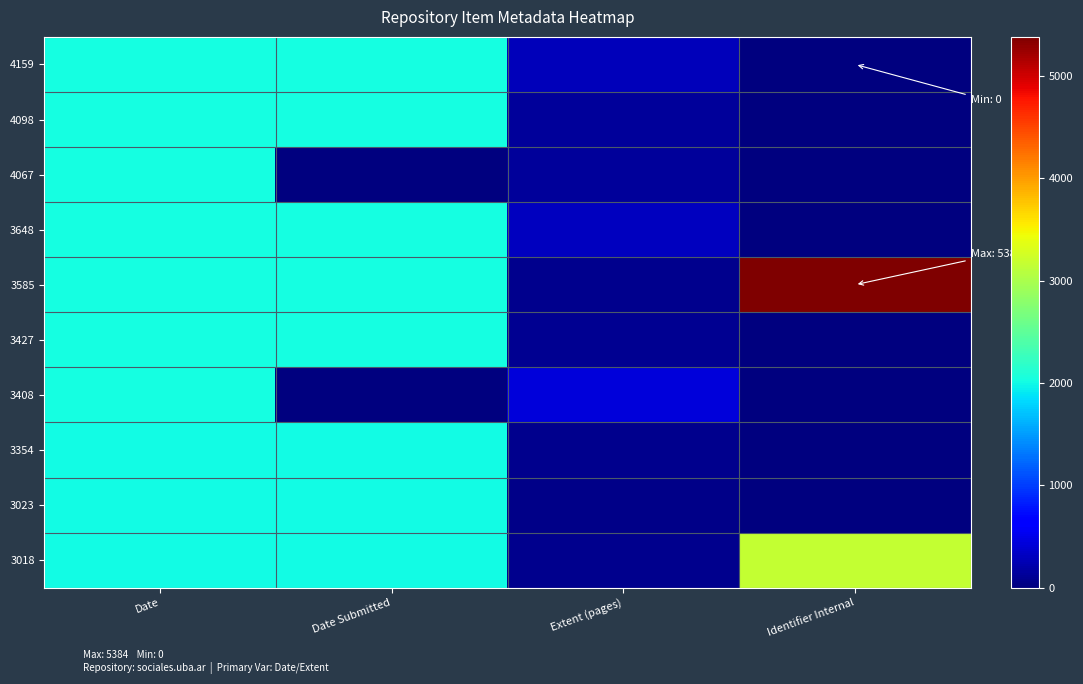

Which series has the largest total across all categories?

3585